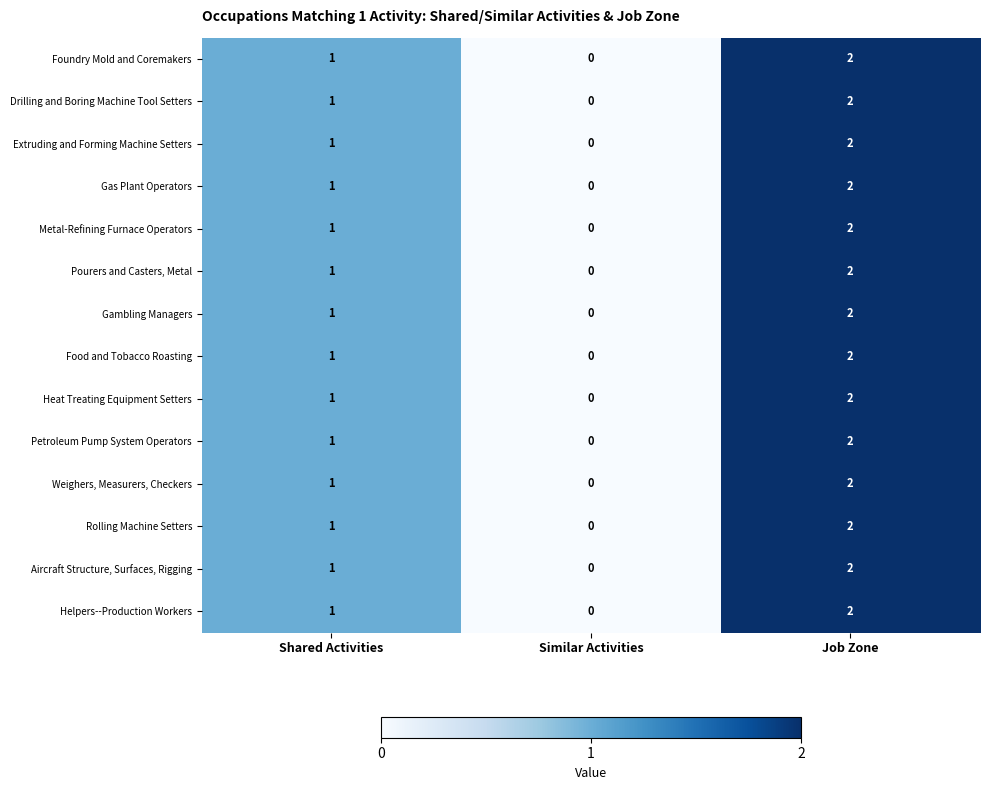

At which category is the sum across all series the highest?

Job Zone